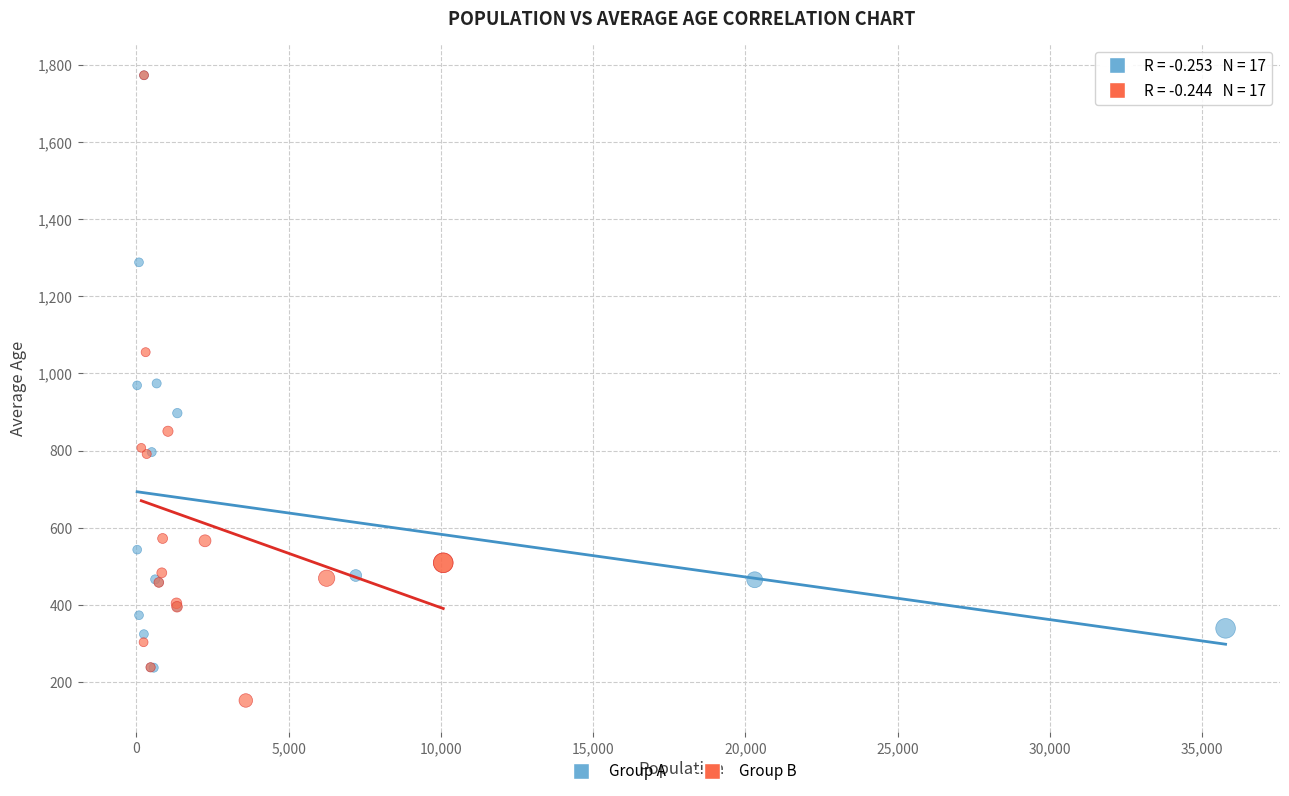

Which series reaches the minimum Y coordinate?

Group B